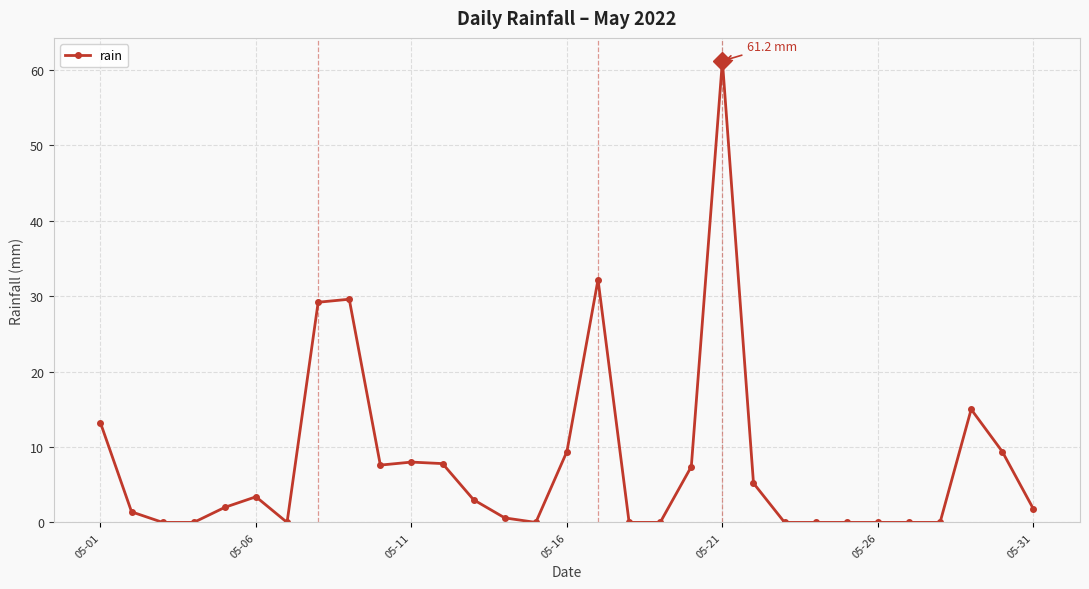

What is the value of the 11th point from the left?

8.0